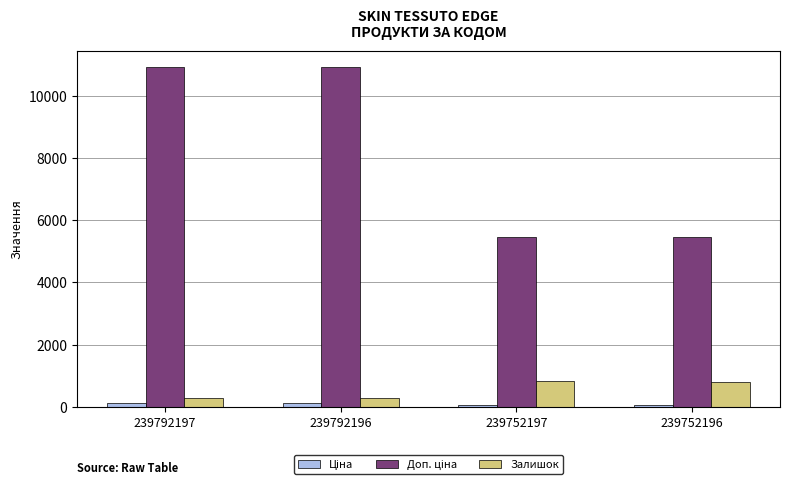

What is the minimum value for Залишок?

300.0